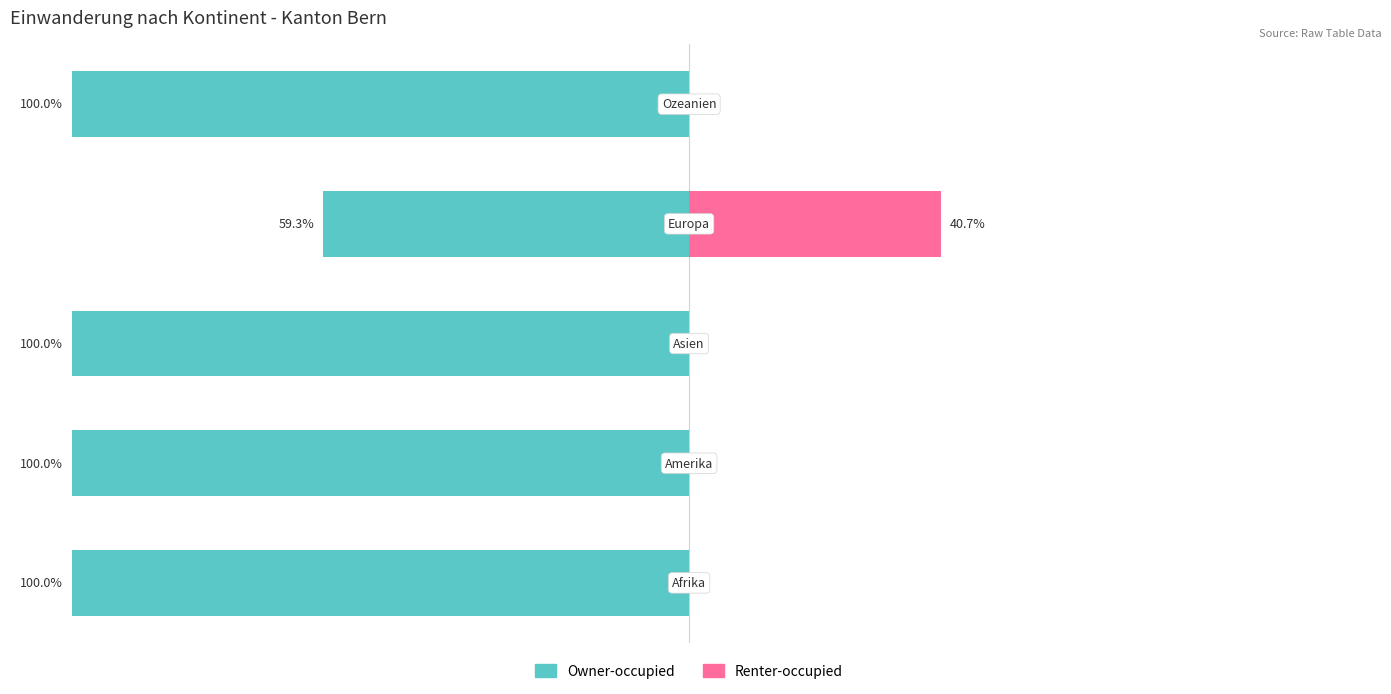

What is the spread (max minus min) of values at 1?

100.0